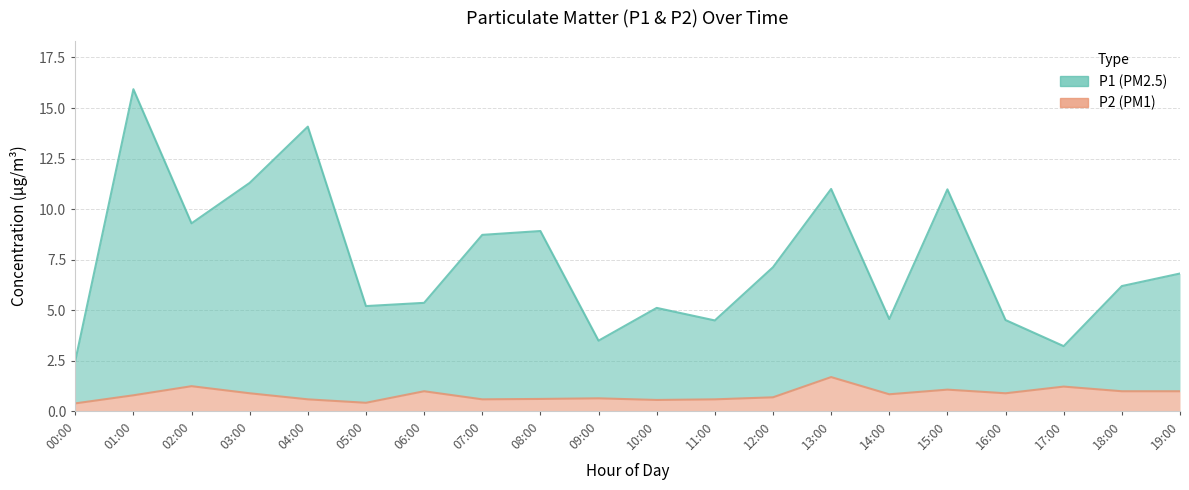

Reading left to right, extract all data points from this chart.

P1: 2.5	15.9	9.3	11.3	14.1	5.2	5.4	8.7	8.9	3.5	5.1	4.5	7.1	11.0	4.6	11.0	4.5	3.2	6.2	6.8
P2: 0.4	0.8	1.2	0.9	0.6	0.4	1.0	0.6	0.6	0.7	0.6	0.6	0.7	1.7	0.8	1.1	0.9	1.2	1.0	1.0